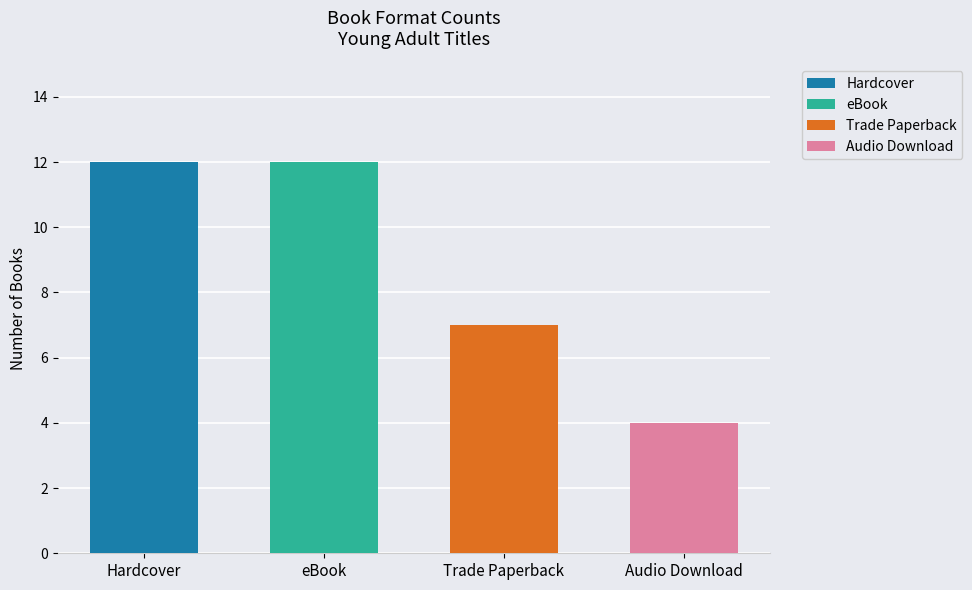

Which series has the largest total across all categories?

Hardcover